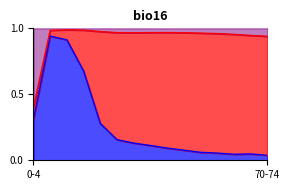

True or false: Asiste and Nunca asistió cross at least once.

False